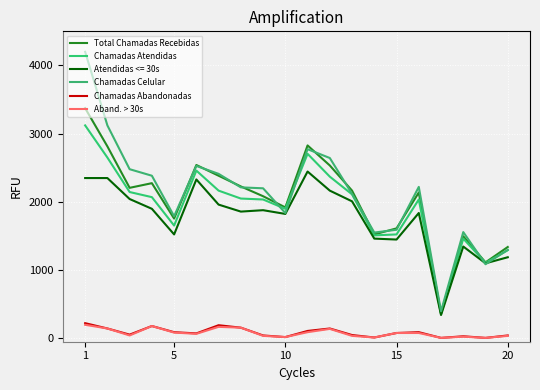

At which category is the sum across all series the highest?

1